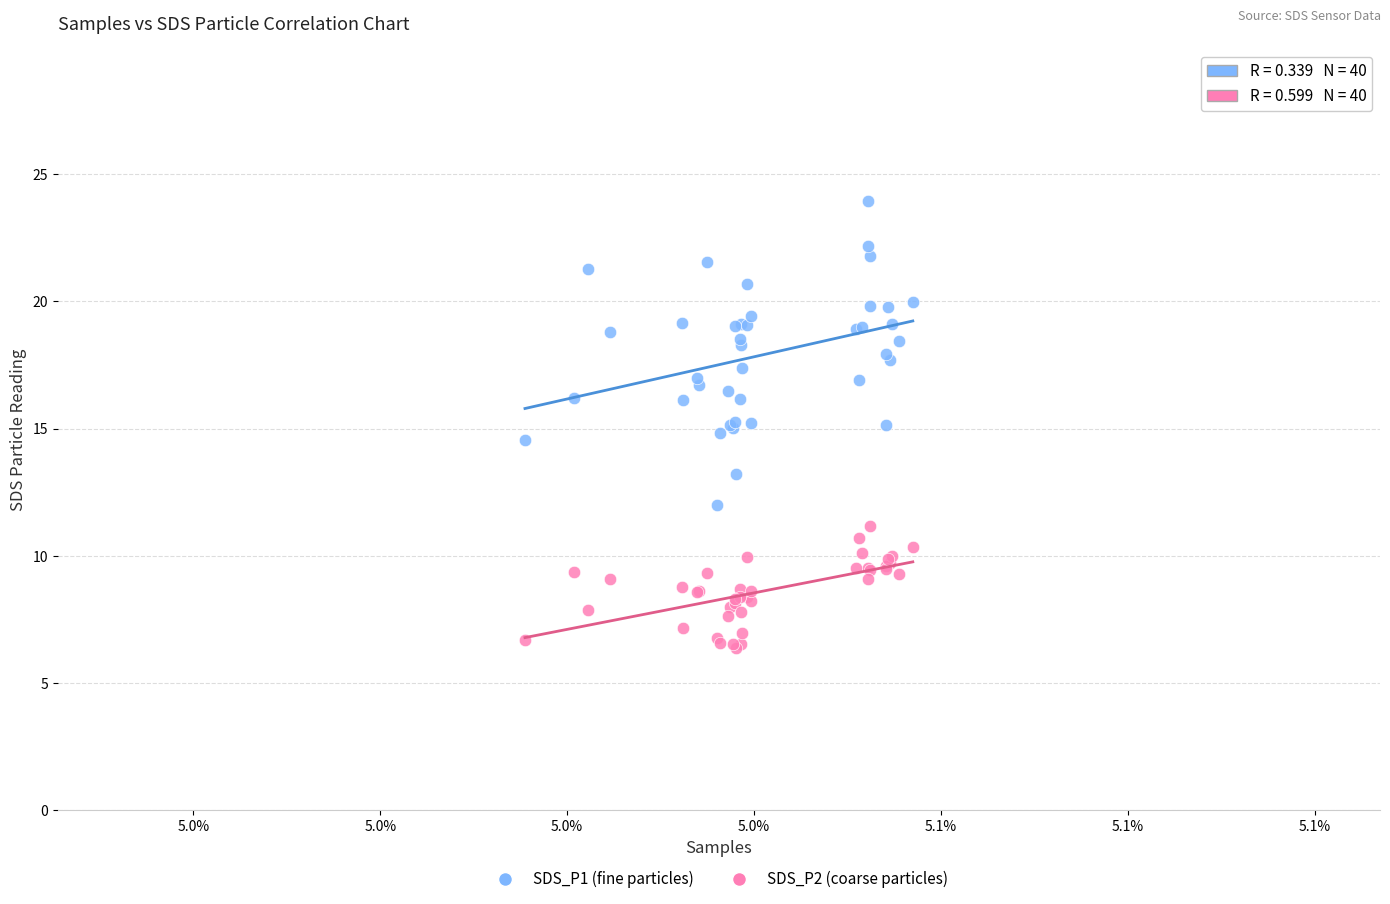

What is the X range (max minus min) for the scatter plot?

41506.0